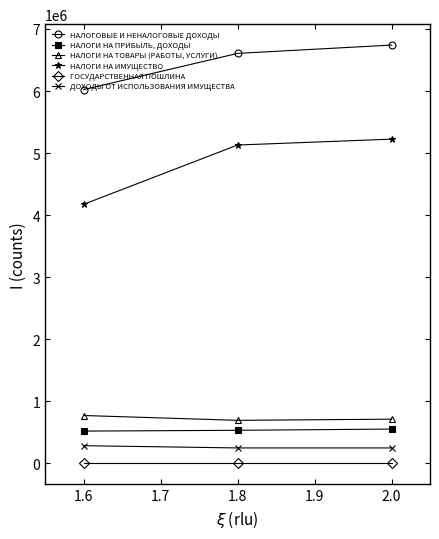

What is the sum of all ГОСУДАРСТВЕННАЯ ПОШЛИНА values?

3000.0